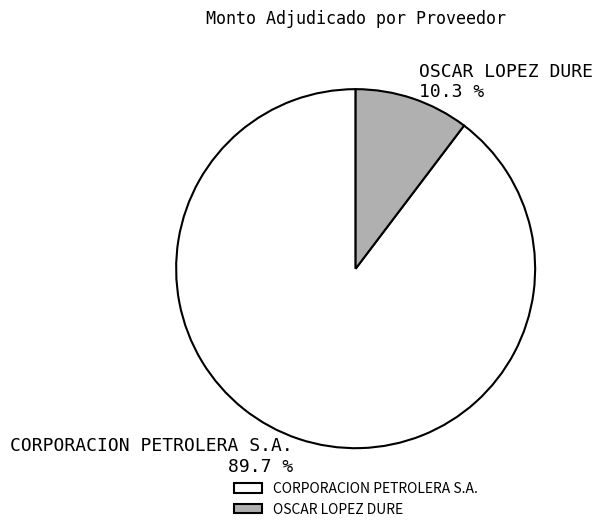

Does OSCAR LOPEZ DURE account for over 50% of the chart?

No